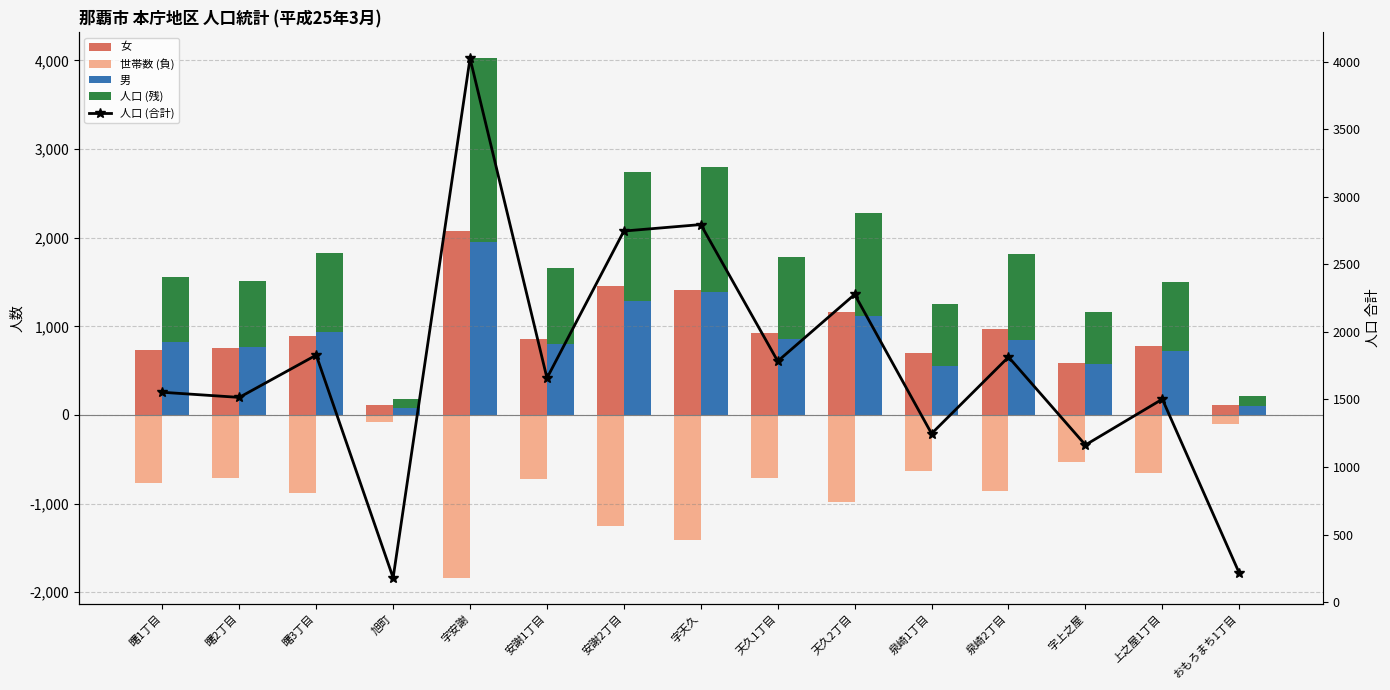

Which series has the largest total across all categories?

人口 (合計)